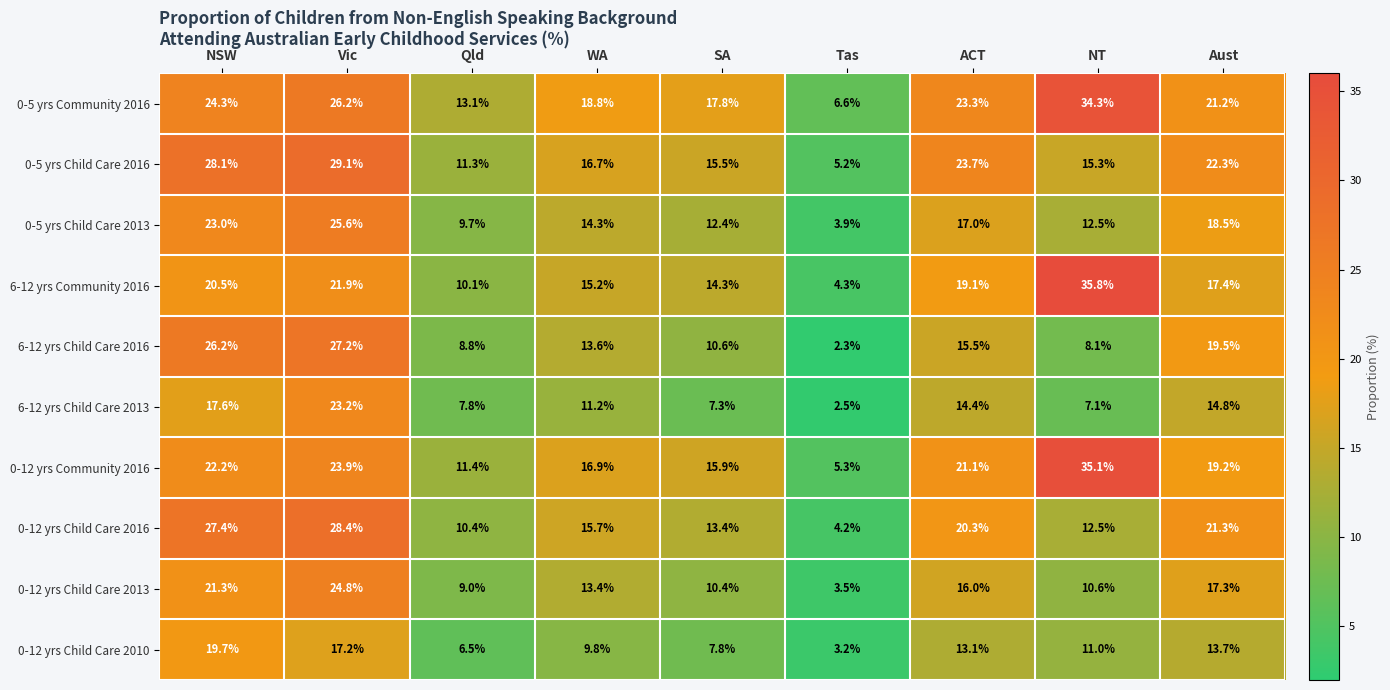

At which label does 6-12 yrs Child Care 2016 first exceed 13?

NSW